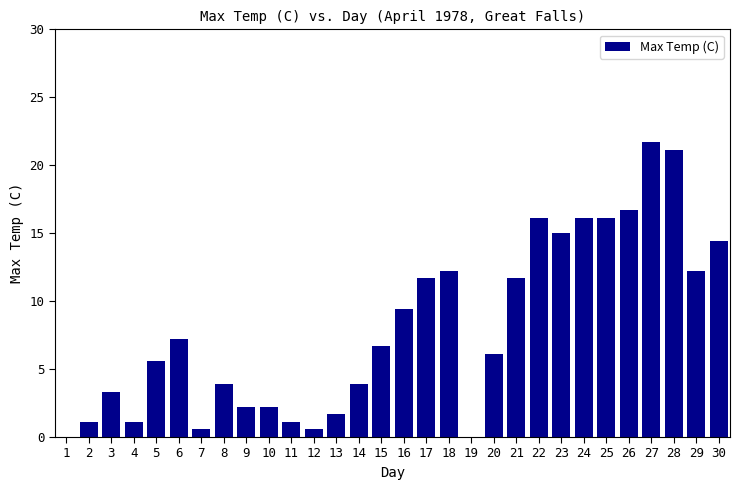

At which label does the data first exceed 6?

6